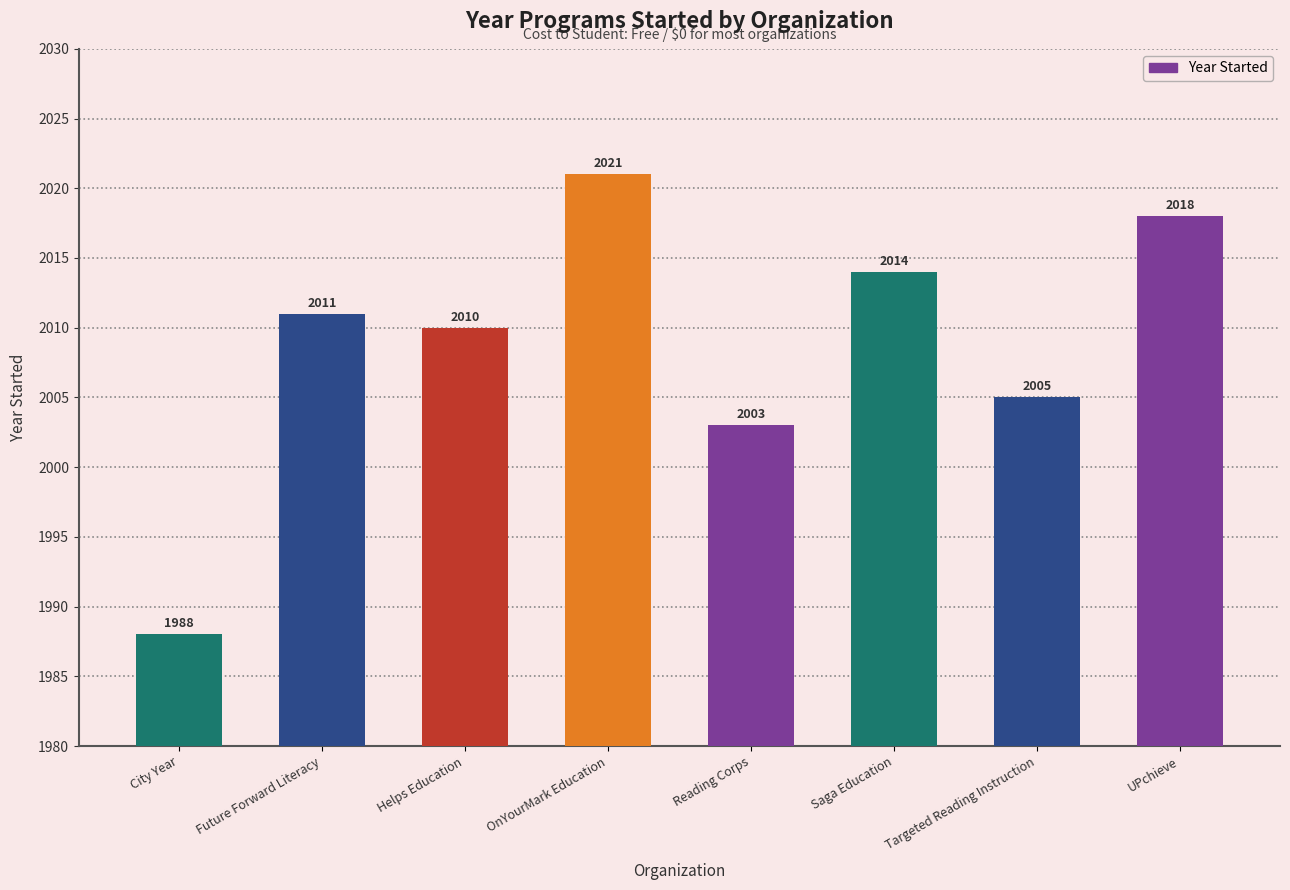

Are the bars grouped side by side (vs. stacked)?

No